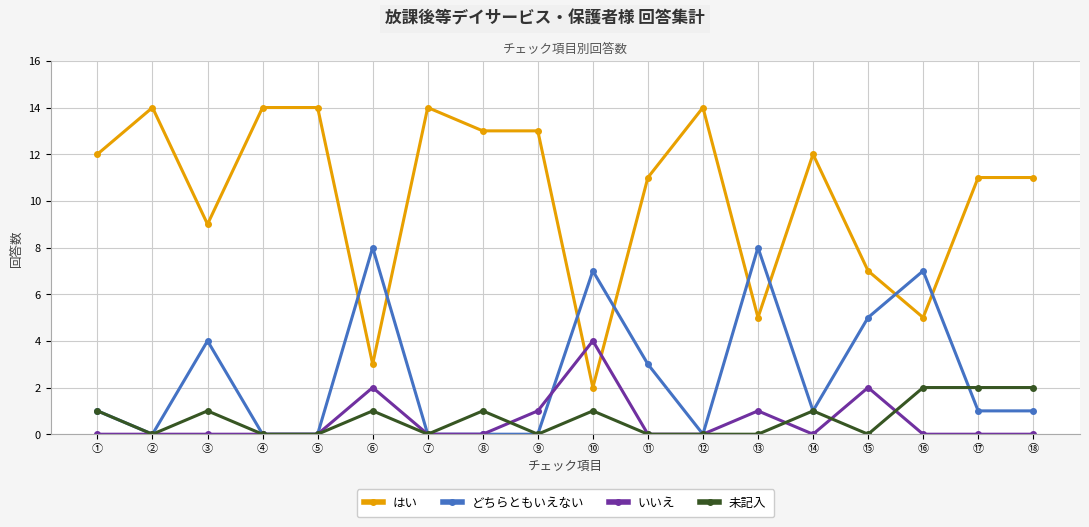

What is the label of the 1st point from the left?

①